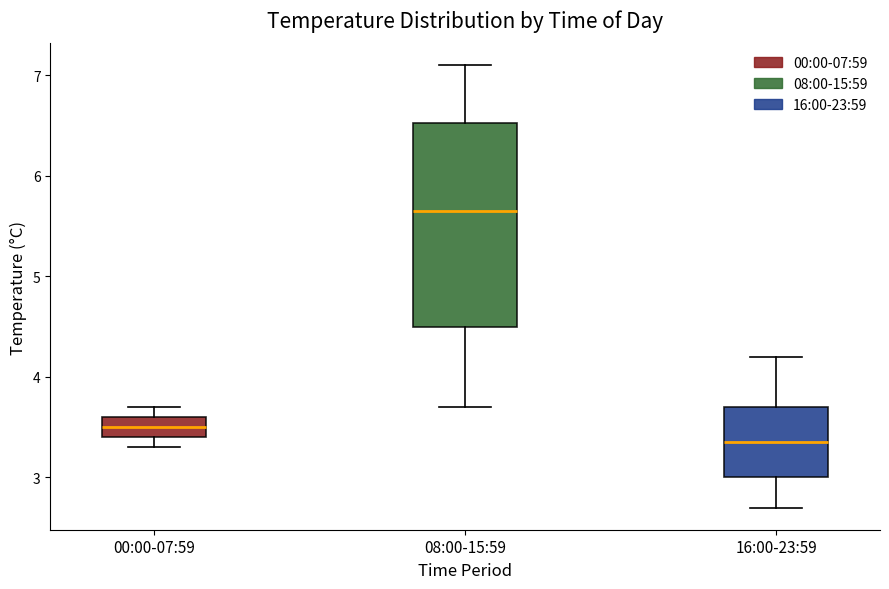

Reading left to right, read every box against the y-axis: the position of its median line, the range the box covers, and the ends of its whiskers. The values are not printed on the chart, so give them approximately, as read against the axis.

00:00-07:59: median 3.5, box 3.4 to 3.6, whiskers 3.3 to 3.7
08:00-15:59: median 5.7, box 4.5 to 6.5, whiskers 3.7 to 7.1
16:00-23:59: median 3.4, box 3.0 to 3.7, whiskers 2.7 to 4.2